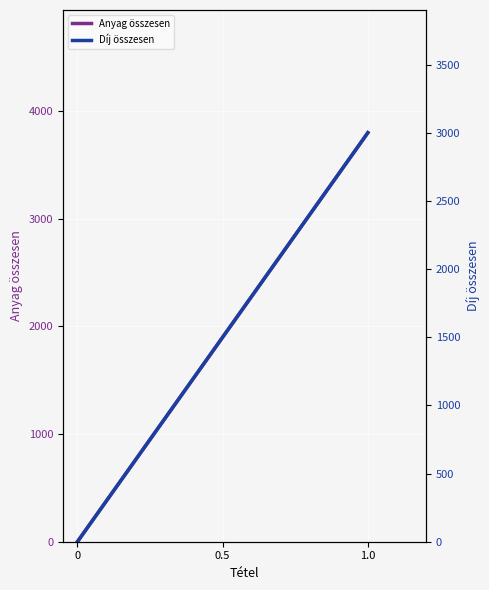

At 0, list the series in order from largest to smallest.

Anyag összesen, Díj összesen